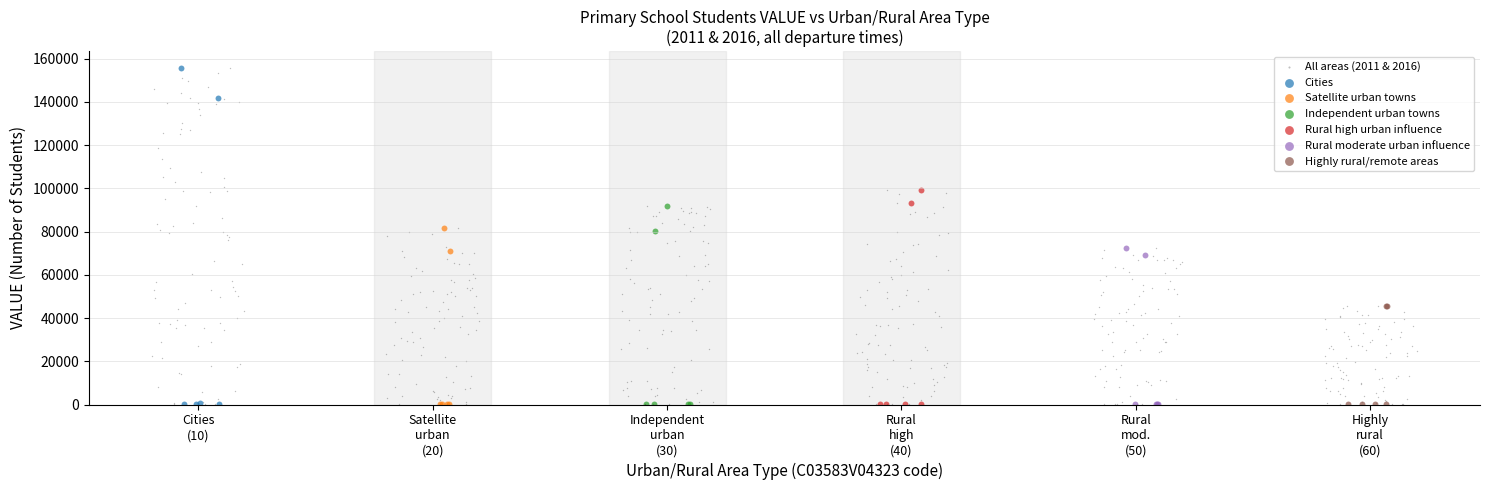

Which series has the widest spread of Y values?

All areas (2011 & 2016)